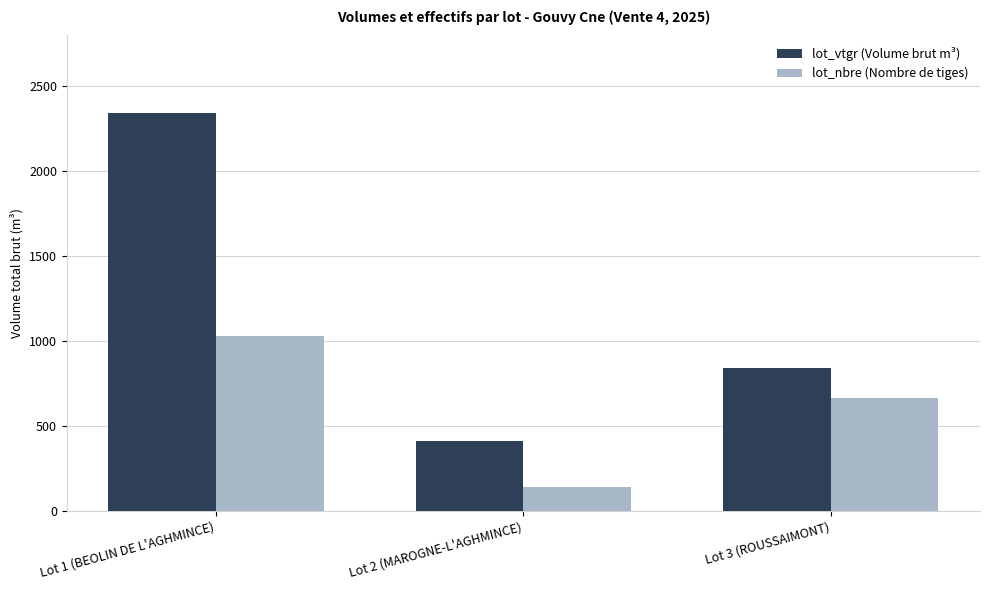

Which category has the highest value in the lot_vtgr (Volume brut m³) series?

Lot 1 (BEOLIN DE L'AGHMINCE)